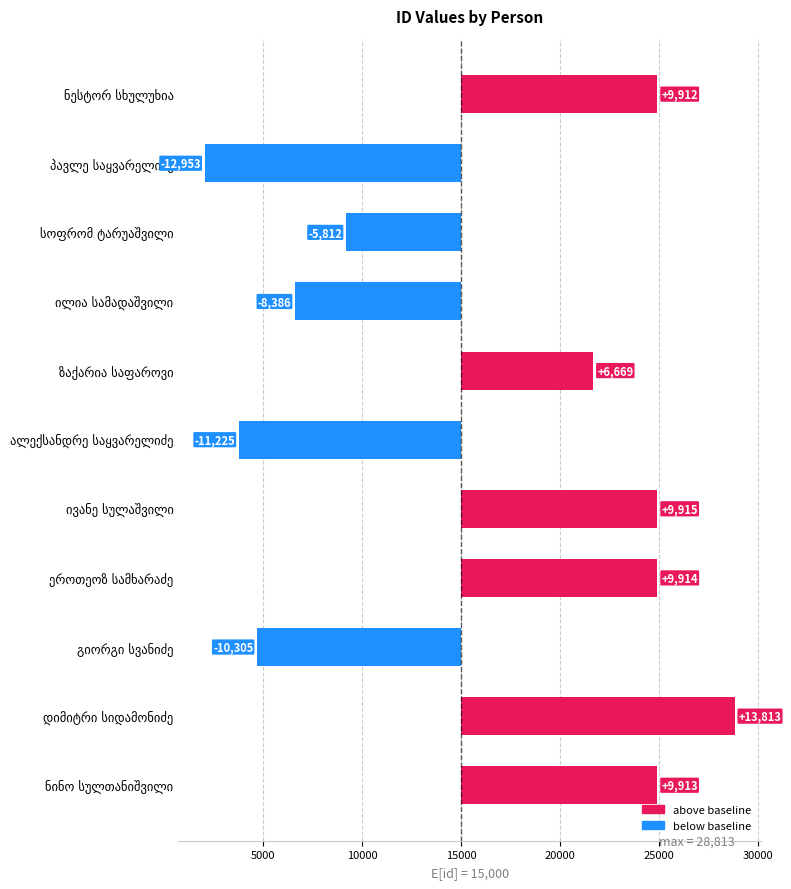

What is the value of the 2nd bar from the left?

-12953